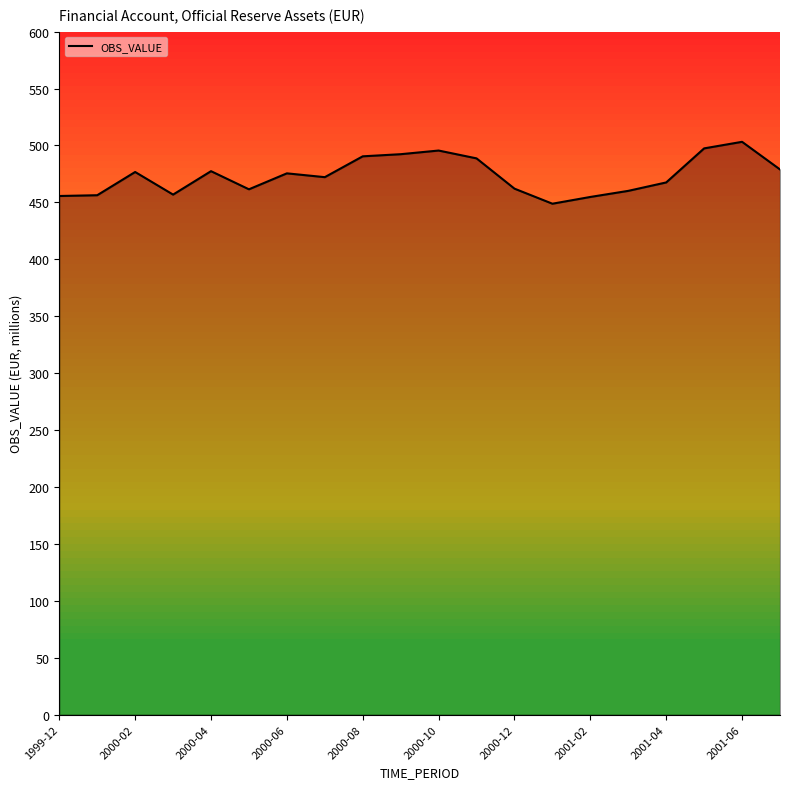

What is the difference between the maximum and minimum values?

54.4